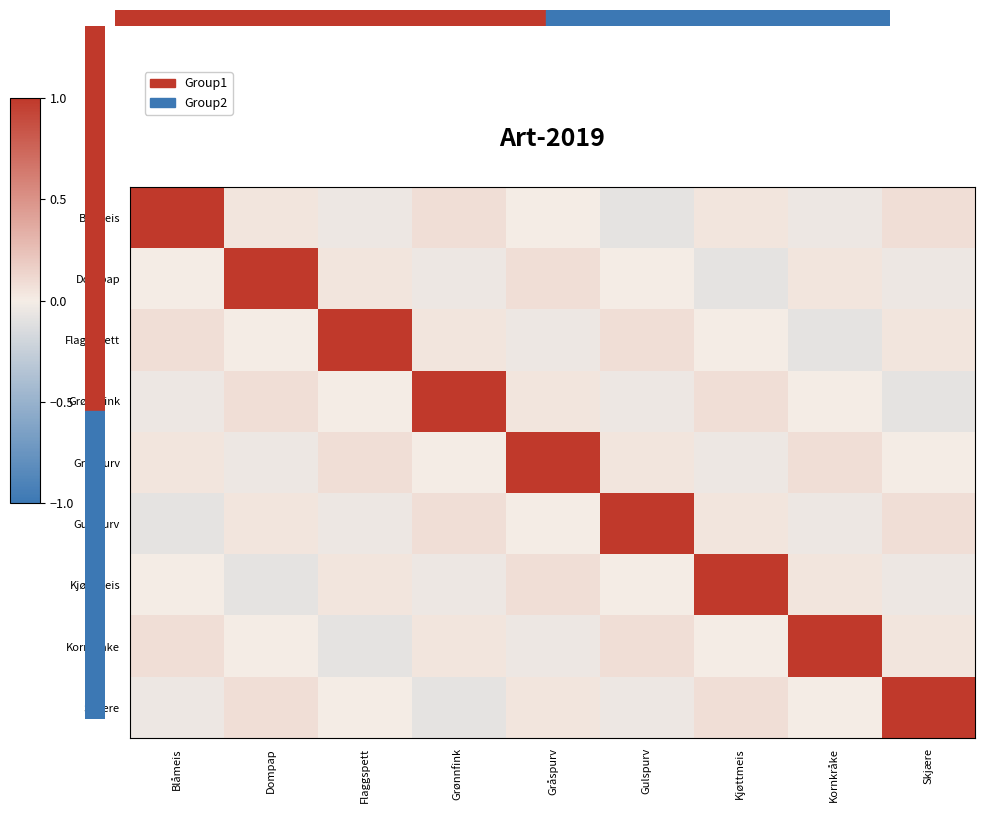

At how many categories does at least one series exceed 0?

9